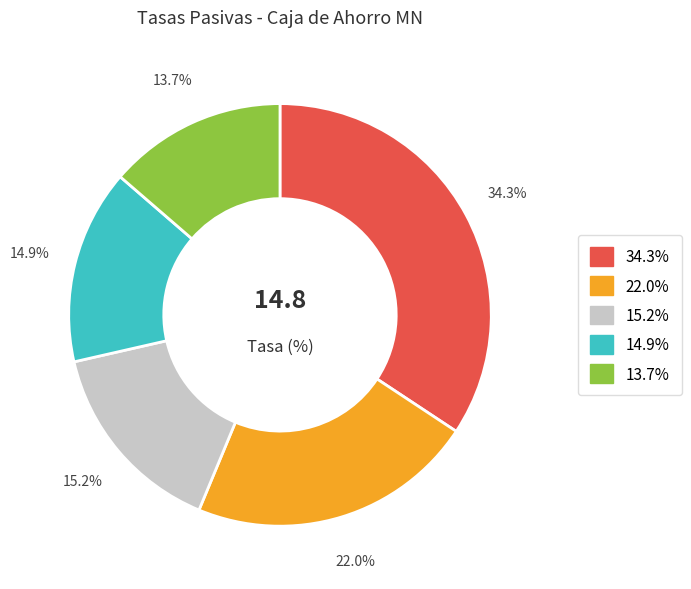

Is there a majority slice in this chart?

No